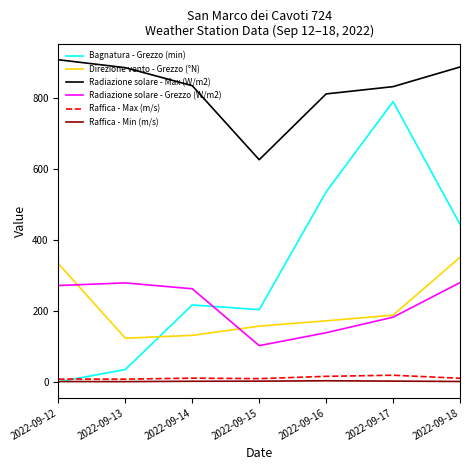

True or false: Raffica - Min (m/s) and Radiazione solare - Max (W/m2) cross at least once.

False